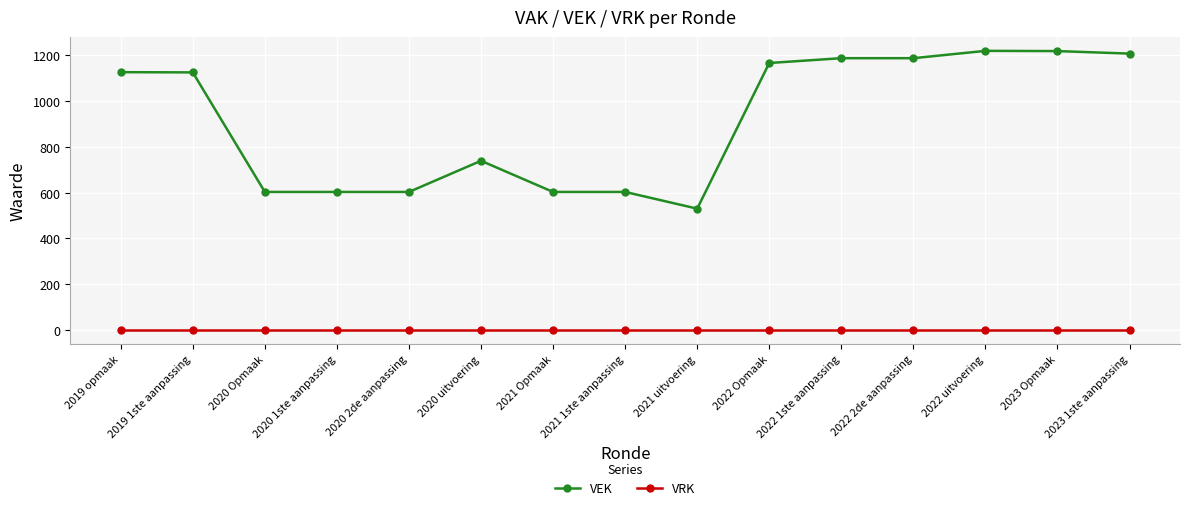

How many values in the VEK series are below 1125?

7